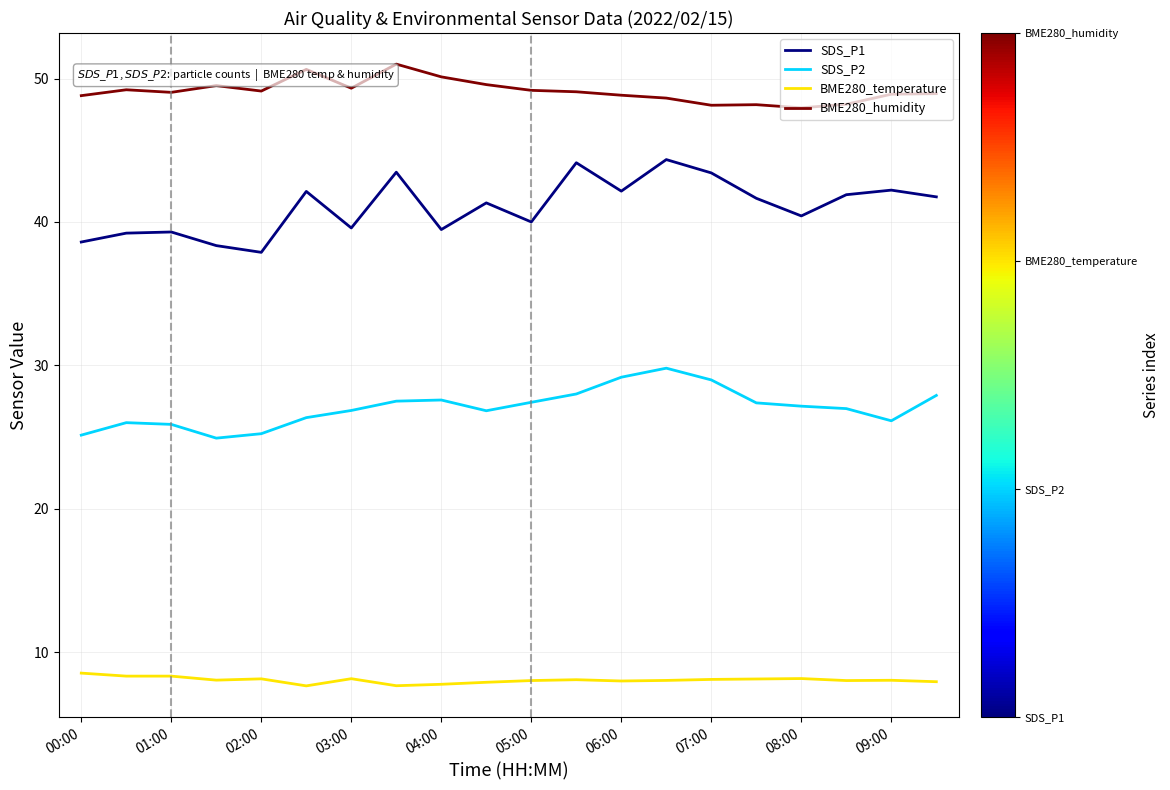

What is the difference between the maximum and minimum values in the SDS_P1 series?

6.5